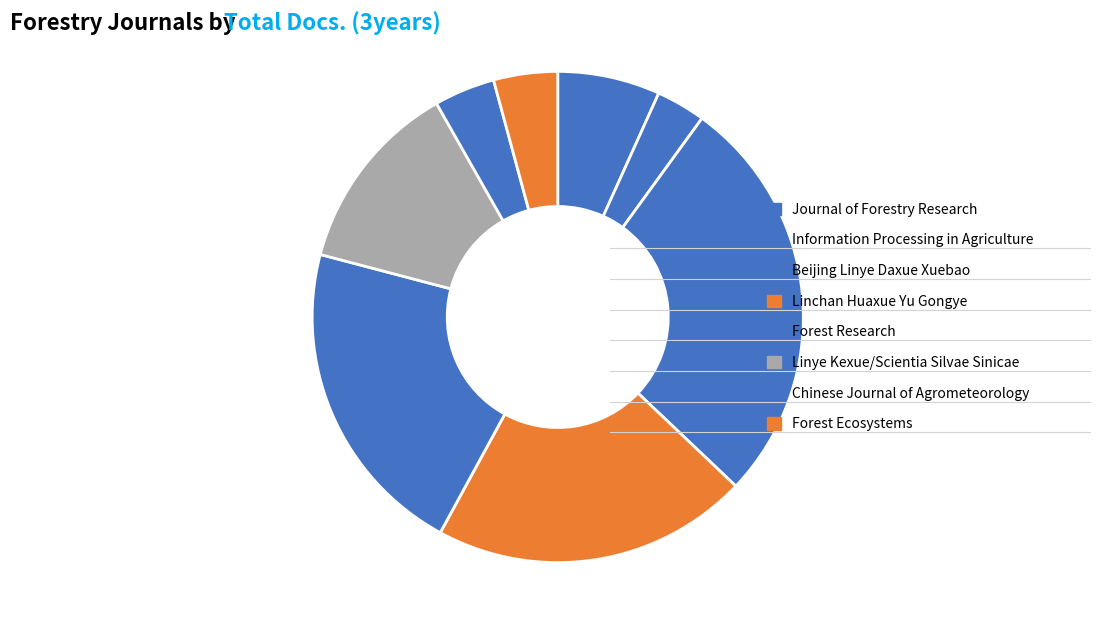

True or false: Forest Ecosystems accounts for 4% of the total.

True